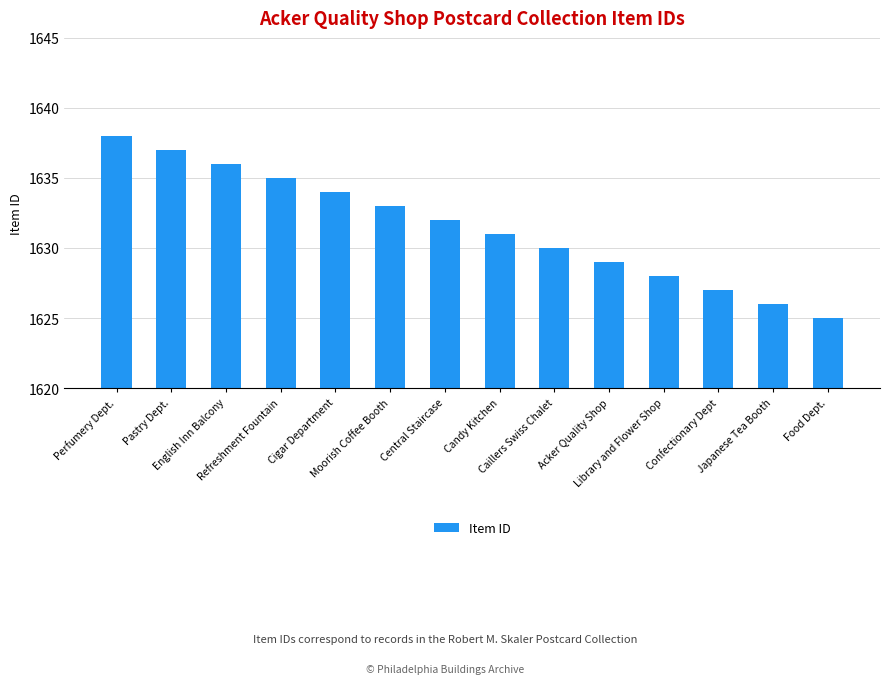

What is the sum of the values at Central Staircase and Caillers Swiss Chalet?

3262